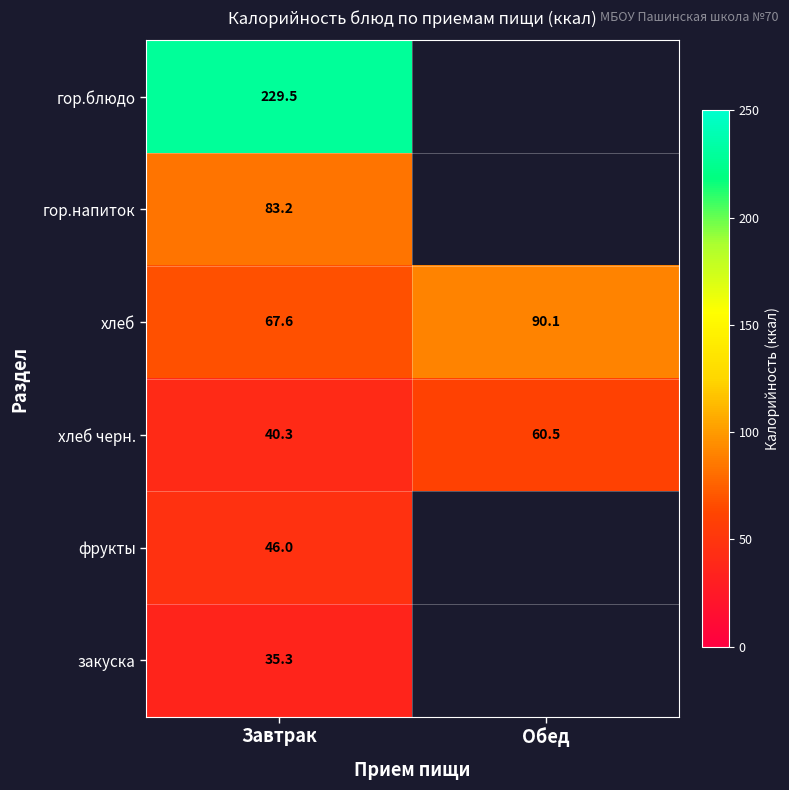

Rank the series at Завтрак from highest to lowest value.

гор.блюдо, гор.напиток, хлеб, фрукты, хлеб черн., закуска